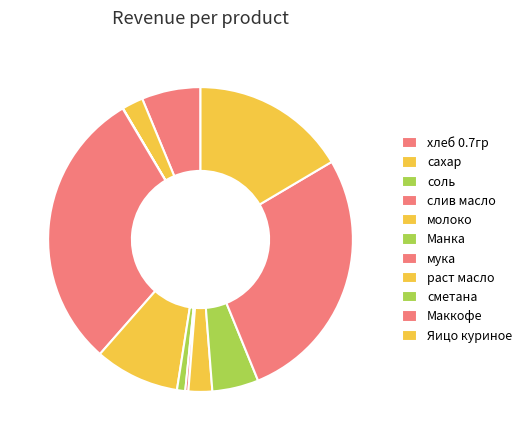

To the nearest percent, what is the difference between the largest and smallest slice percentages?

30%